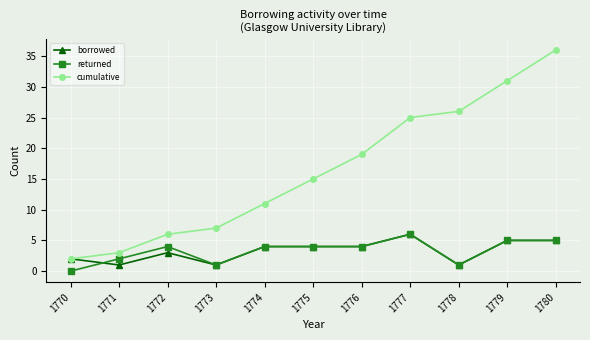

What are all the series names shown in the legend?

borrowed, returned, cumulative